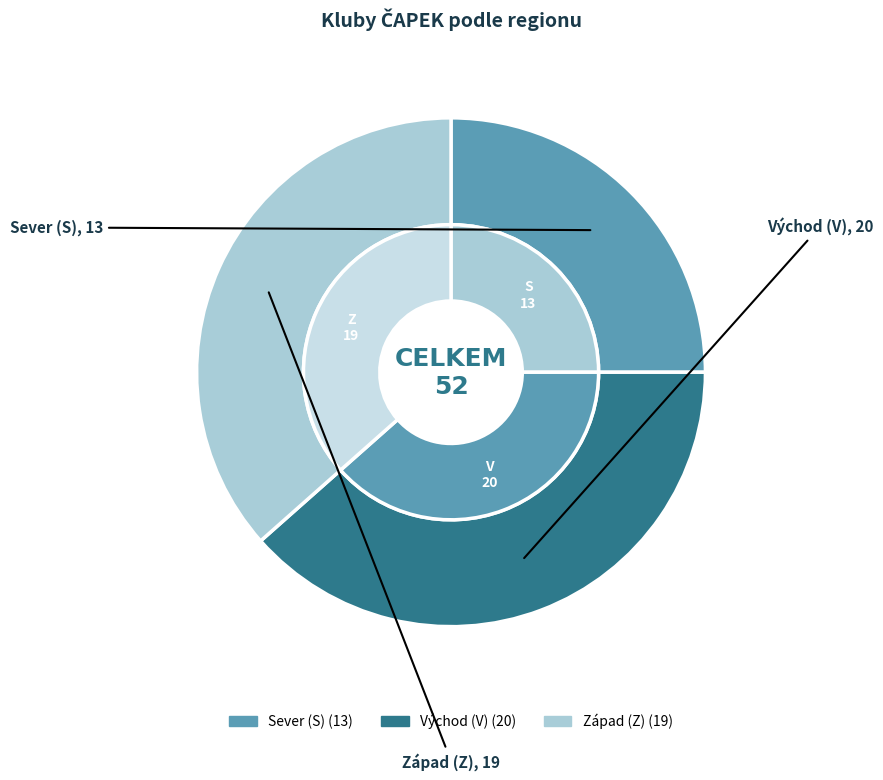

Rank the categories by value from lowest to highest.

S, Z, V